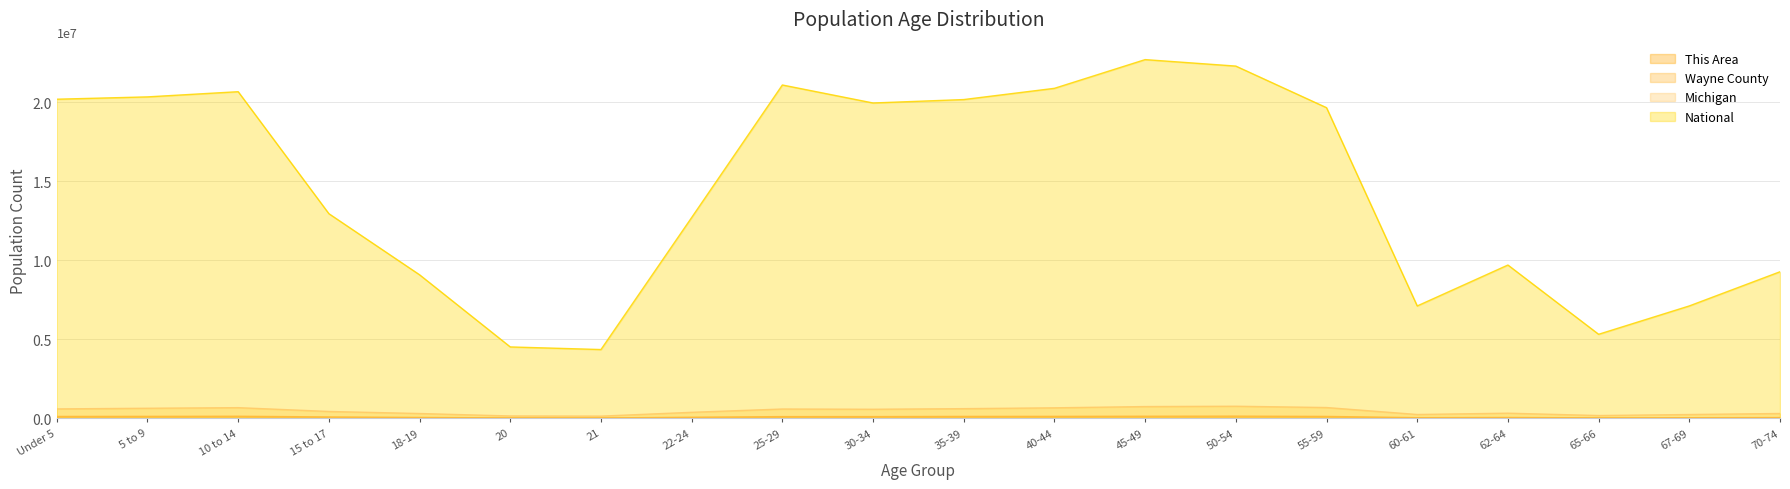

What is the greatest value displayed?

22708591